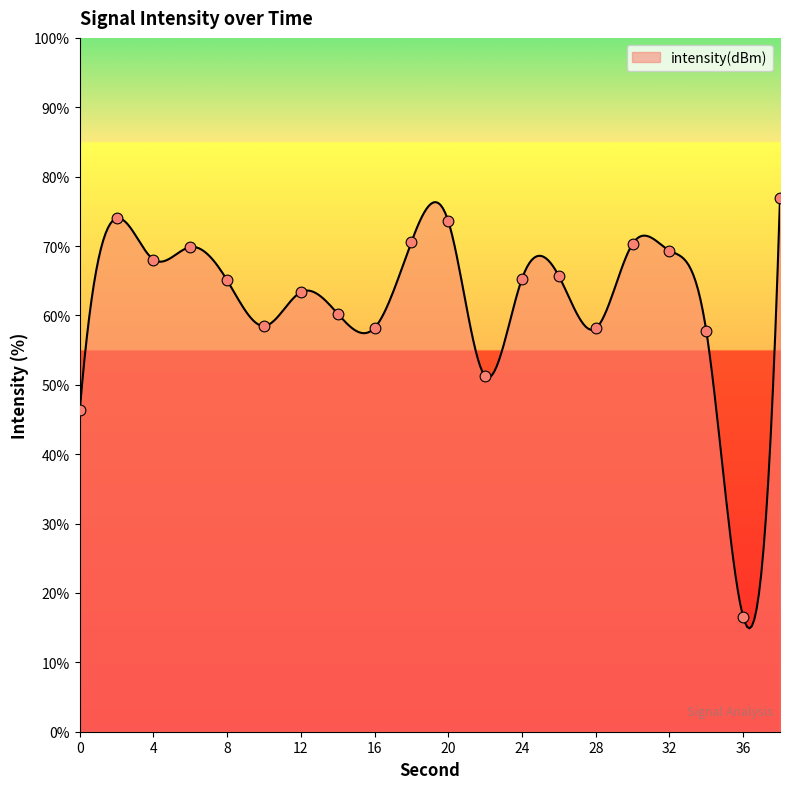

Approximately how many times larger is the value at 4 compared to 8?

1.0